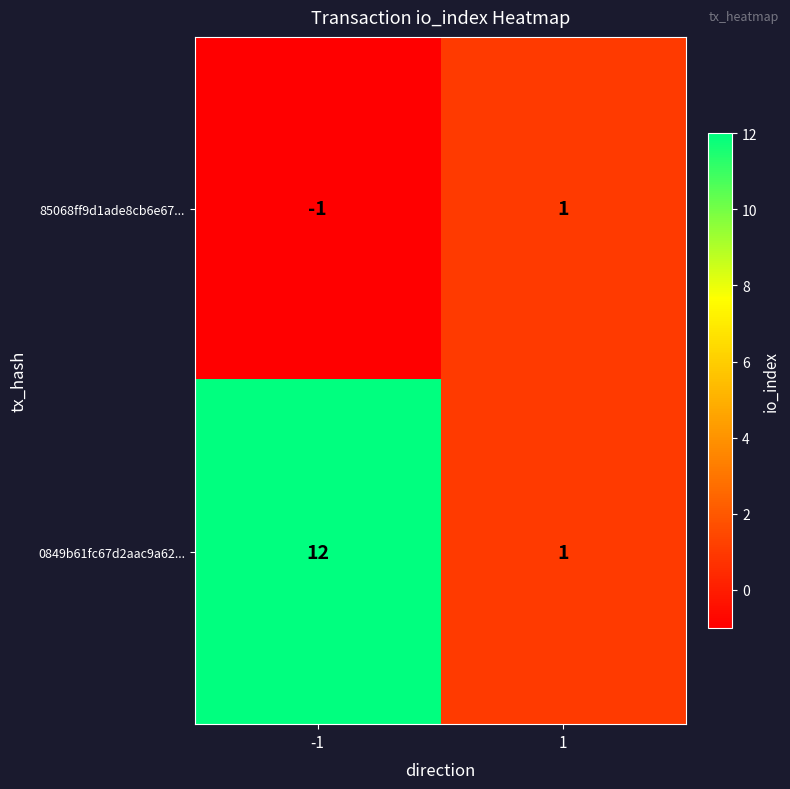

How many distinct data groups are displayed?

2